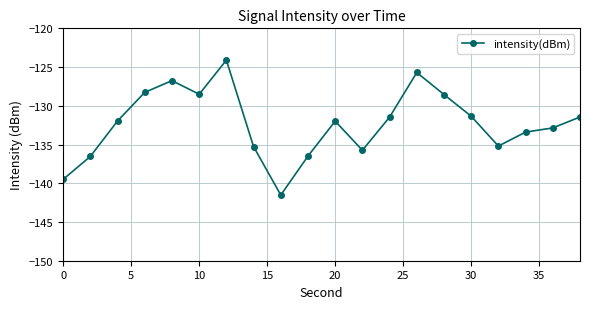

What is the greatest value displayed?

-124.1